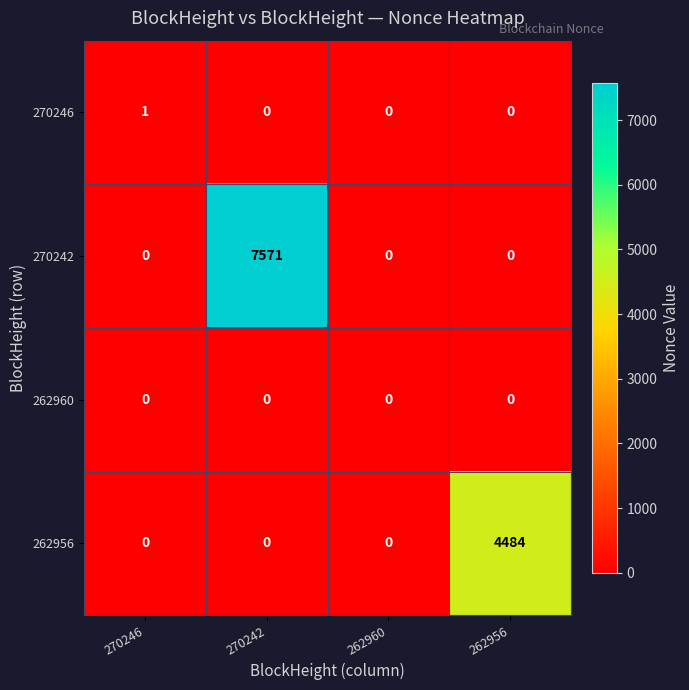

Rank the series by their maximum value, from highest to lowest.

270242, 262956, 270246, 262960